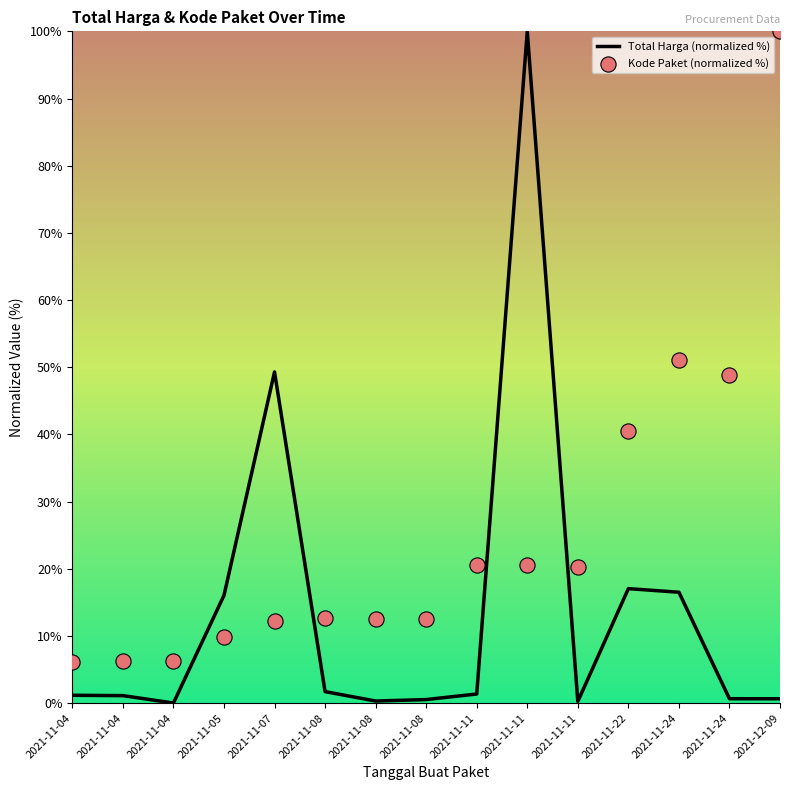

Which series has the largest Y range (max minus min)?

Total Harga (normalized %)